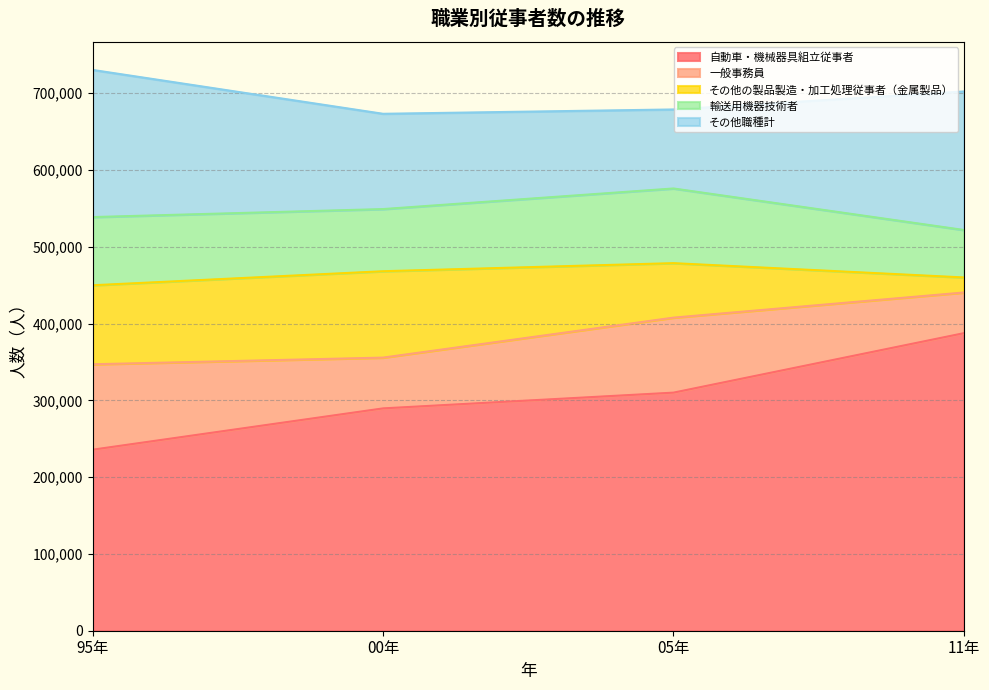

At which category does the chart reach its peak across all series?

11年